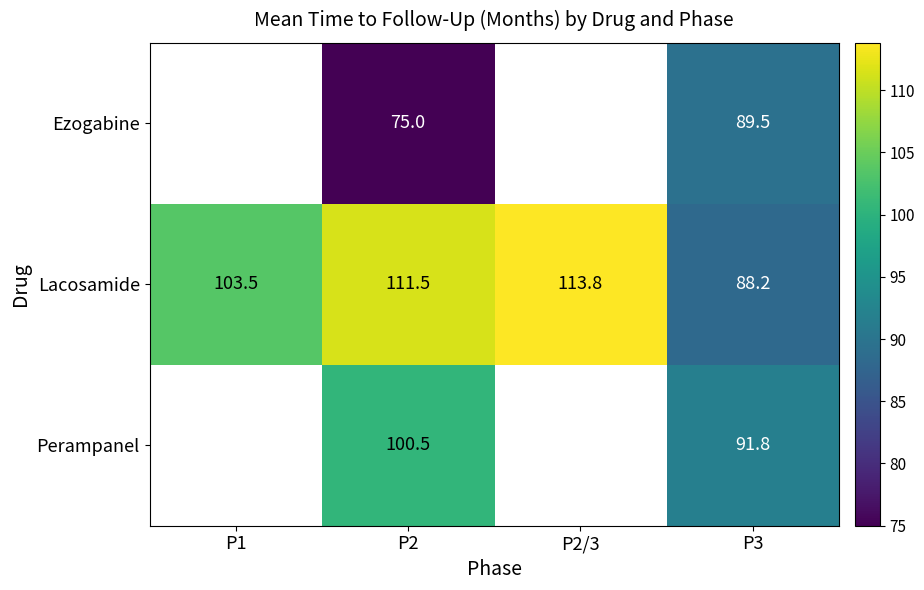

List the labels in order of Lacosamide value, largest first.

P2/3, P2, P1, P3